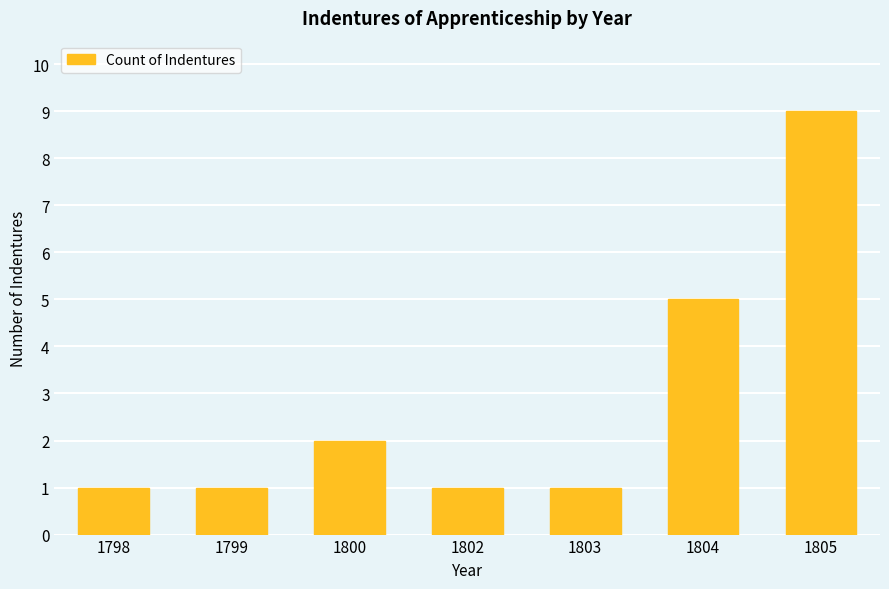

Are the bars grouped side by side (vs. stacked)?

No